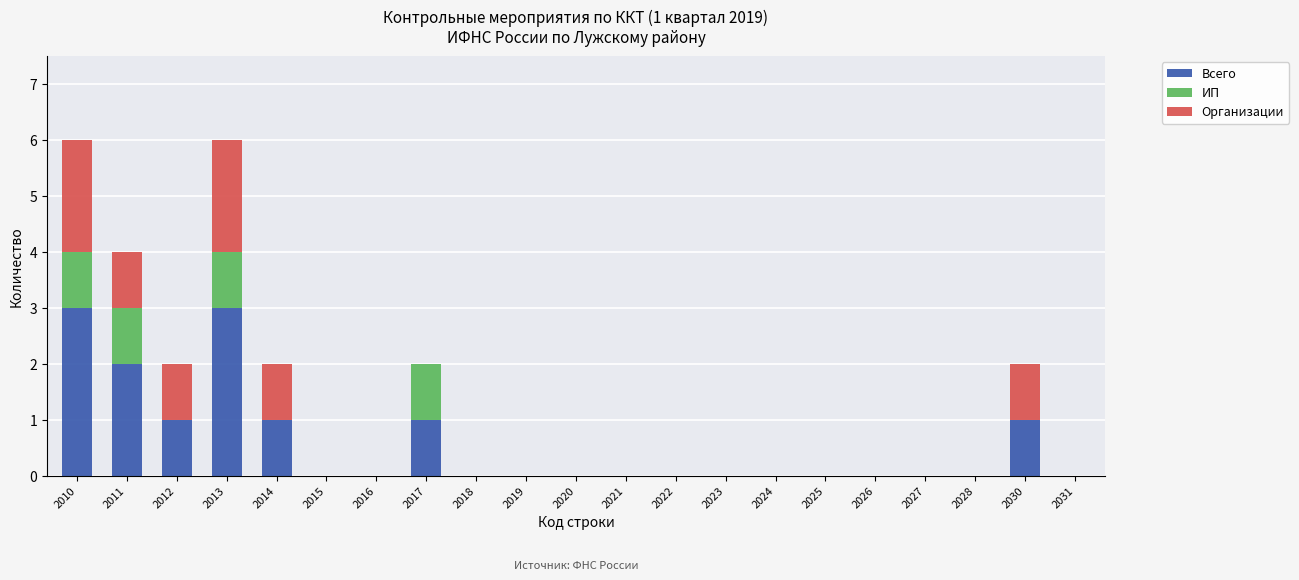

The Всего series shows 0 at 2024. True or false?

True